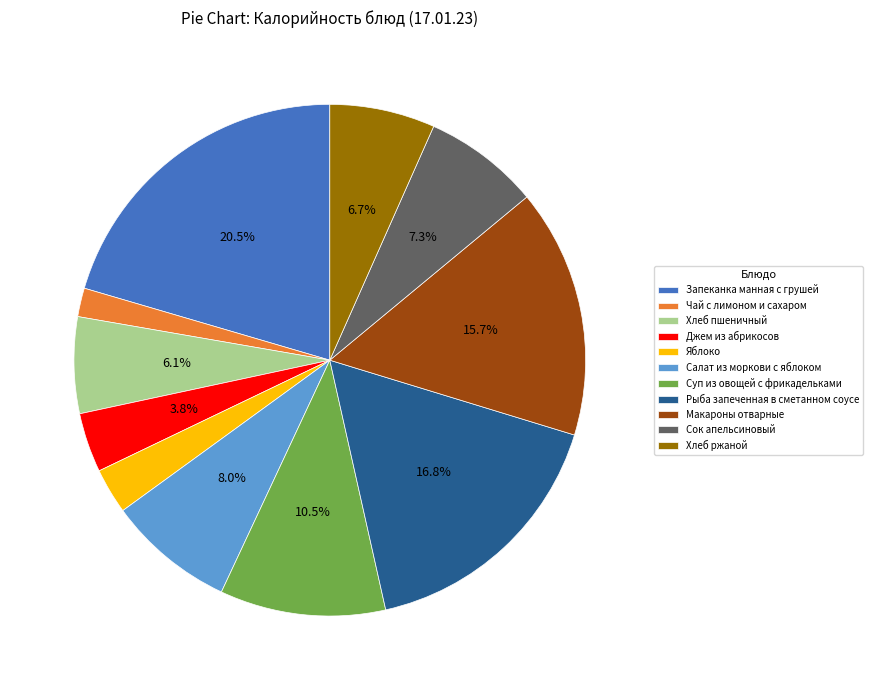

What is the ratio of the value at Макароны отварные to the value at Салат из моркови с яблоком?

2.0